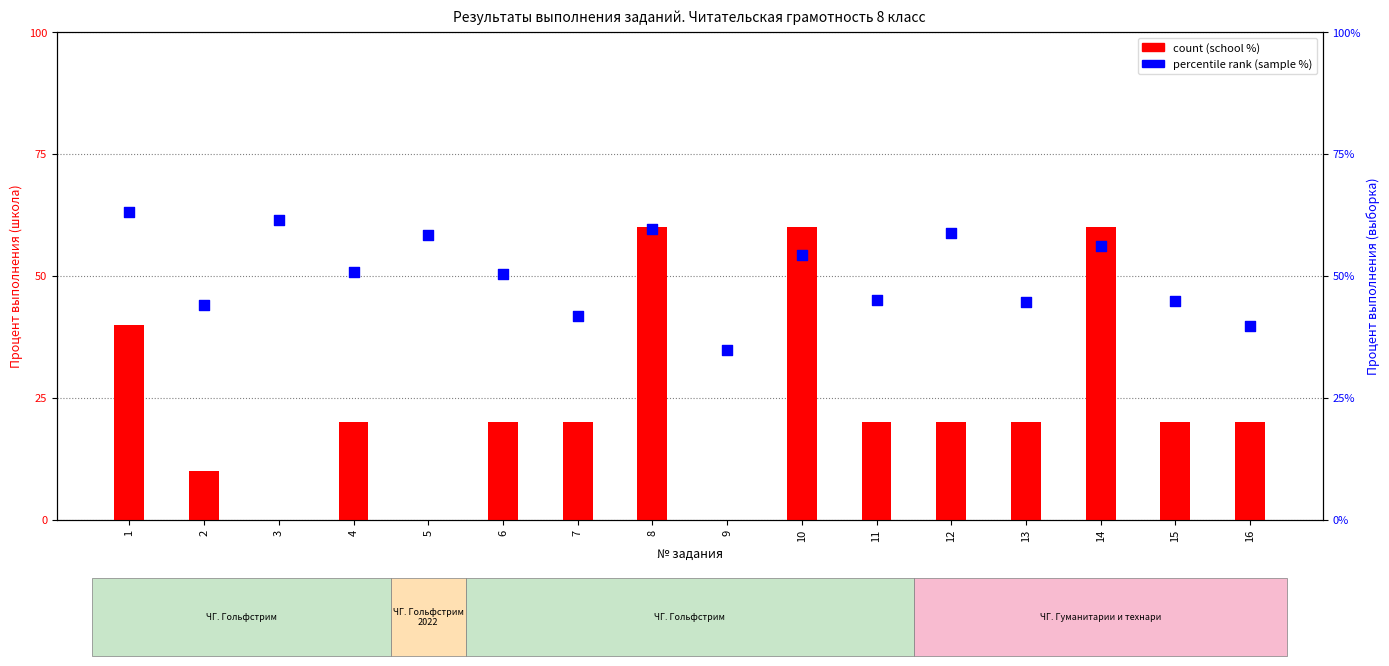

Which series has the largest total across all categories?

percentile rank (sample %)